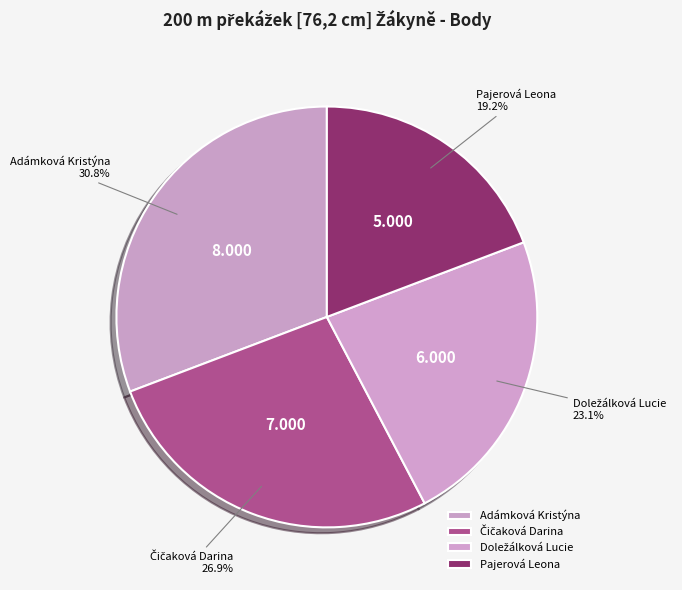

True or false: Adámková Kristýna accounts for 31% of the total.

True